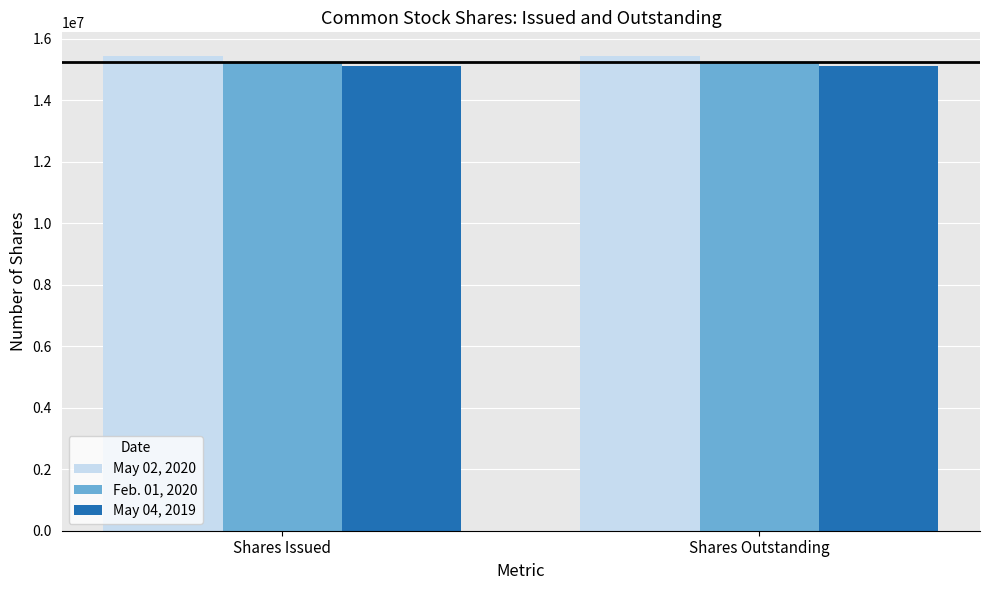

What is the minimum value shown in the chart?

15130418